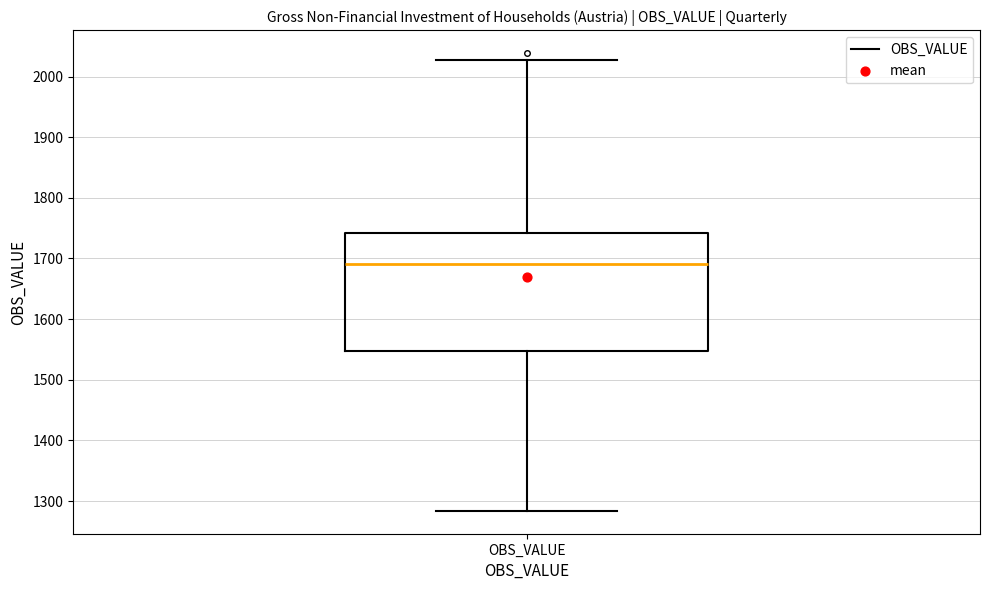

Transcribe this box plot: give where the median line is, the range the box spans, and where the two whiskers end, as read against the y-axis. The values are not printed on the chart, so give them approximately, as read against the axis.

median 1690, box 1550 to 1740, whiskers 1280 to 2030